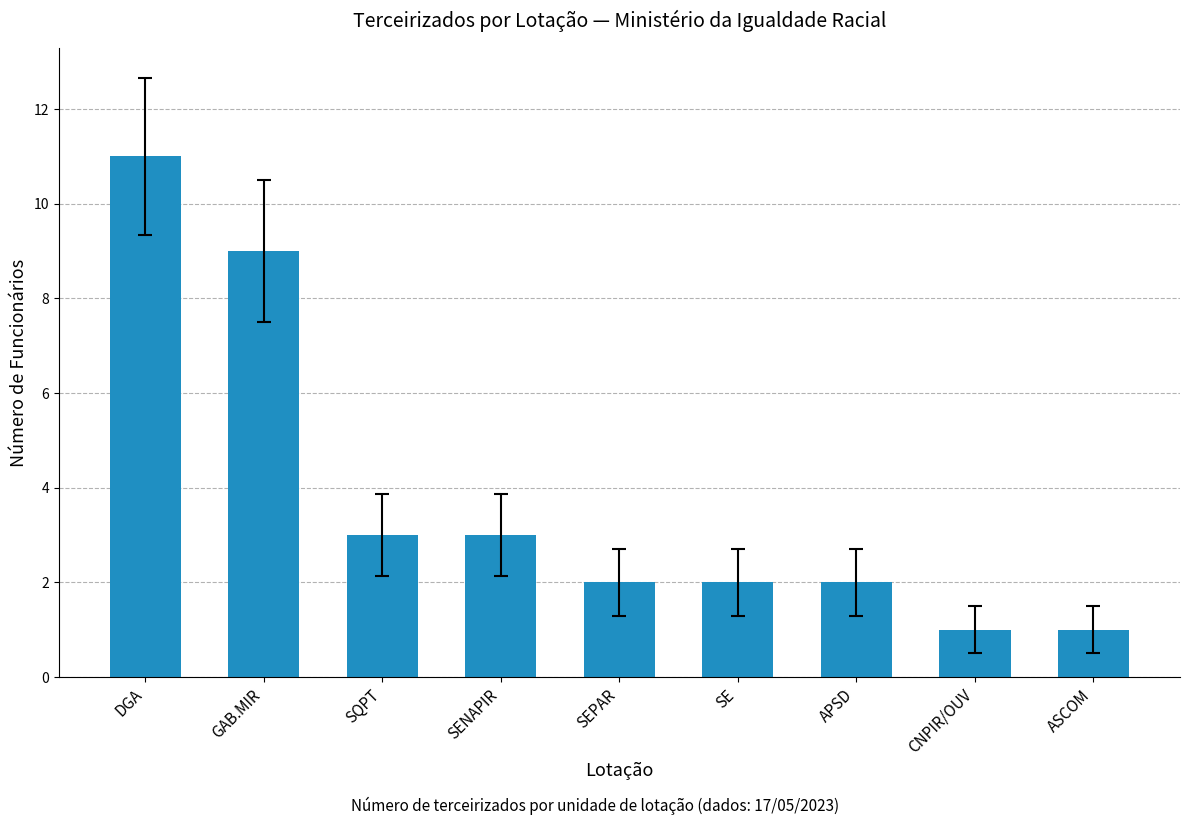

What is the greatest value displayed?

11